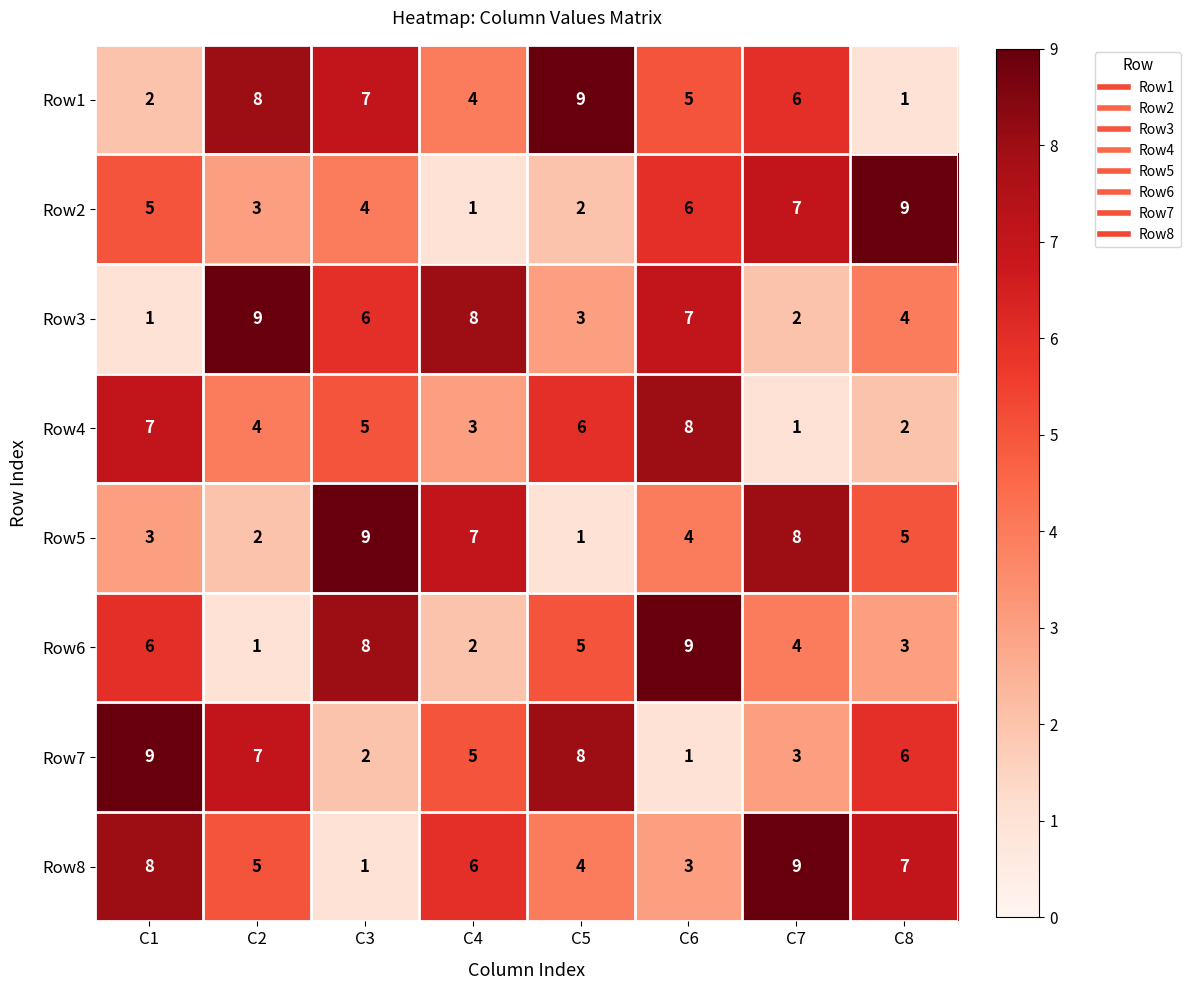

What is the maximum value shown in the chart?

9